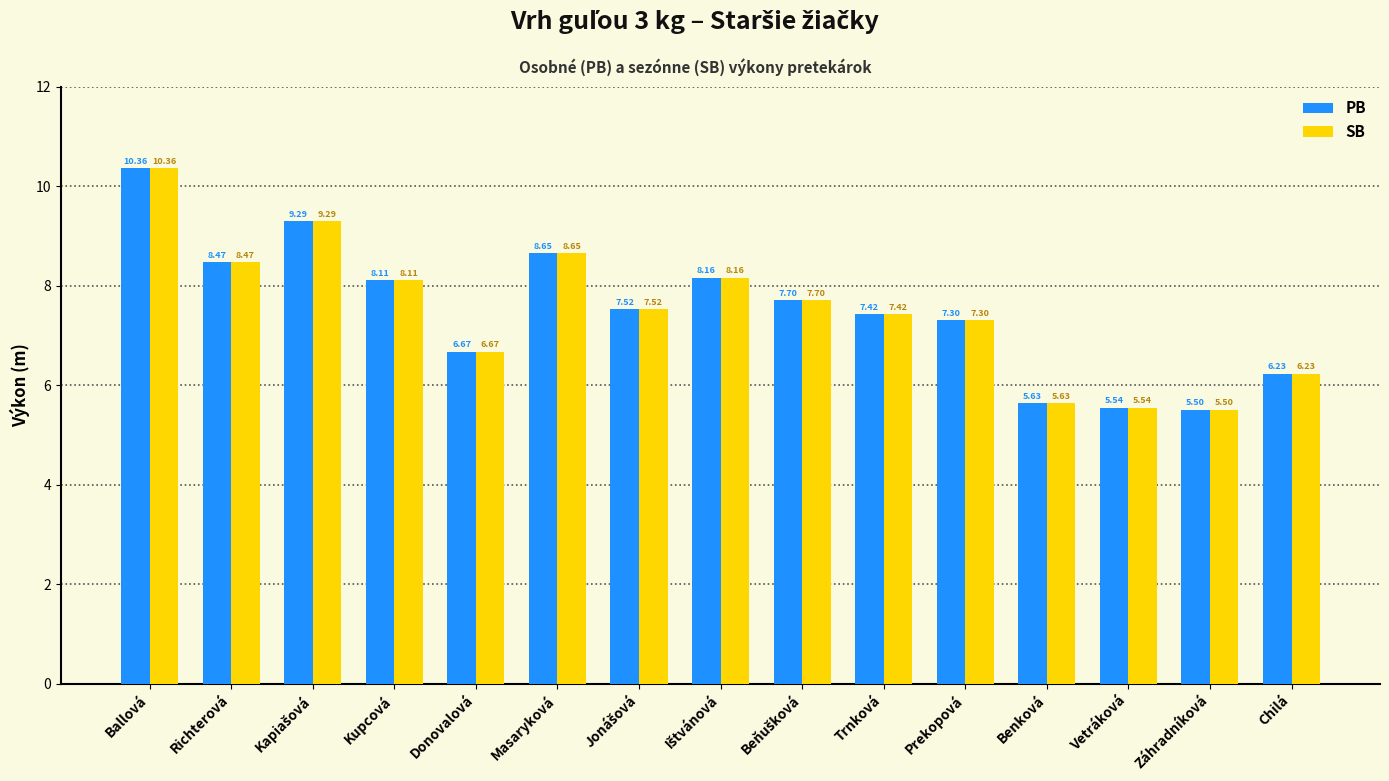

The SB series shows 6.2 at Chilá. True or false?

True